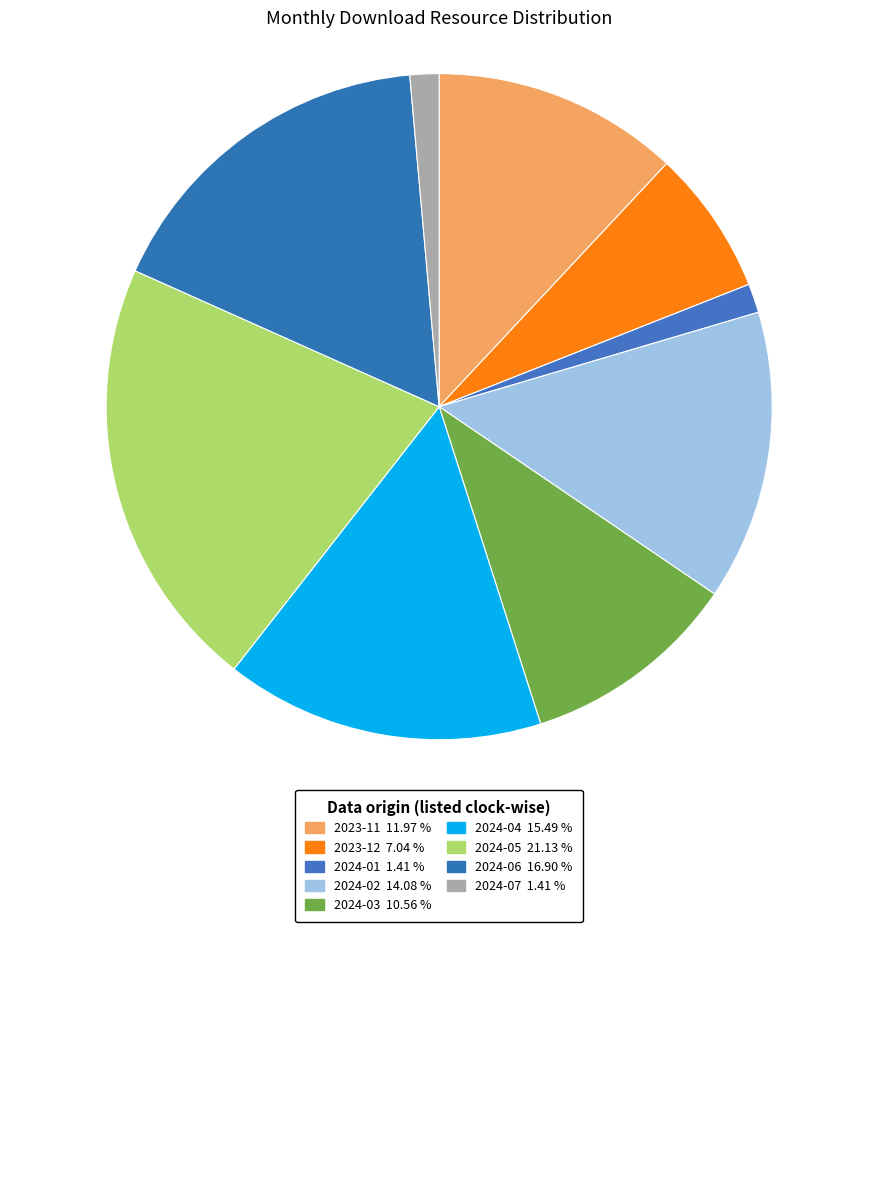

How many segments does this pie chart have?

9